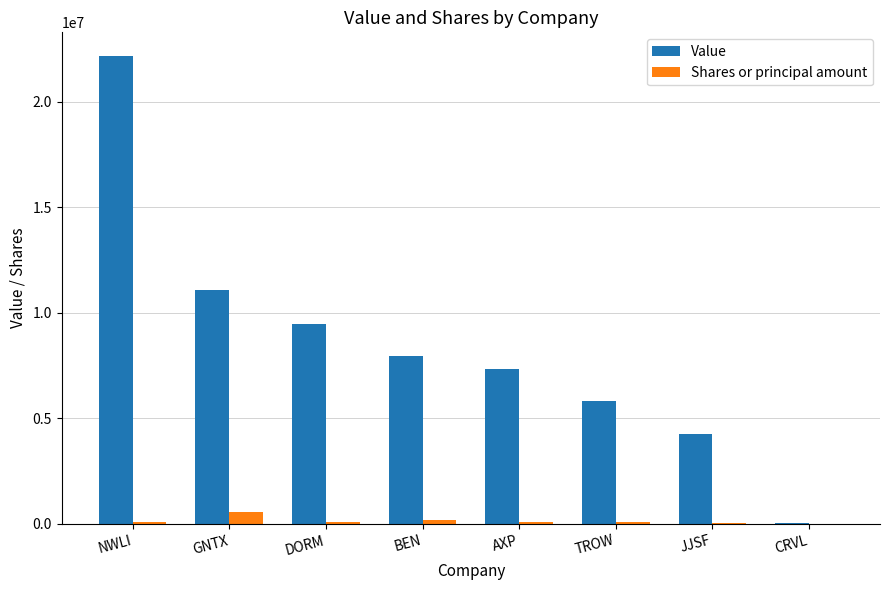

Which category has the highest value in the Value series?

NWLI